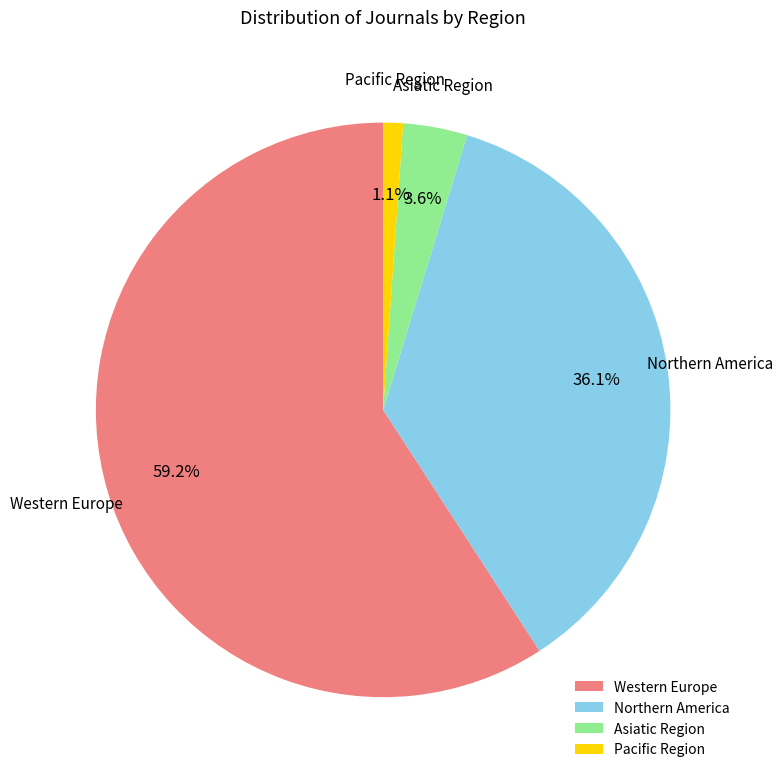

To the nearest percent, what is the difference between the largest and smallest slice percentages?

58%